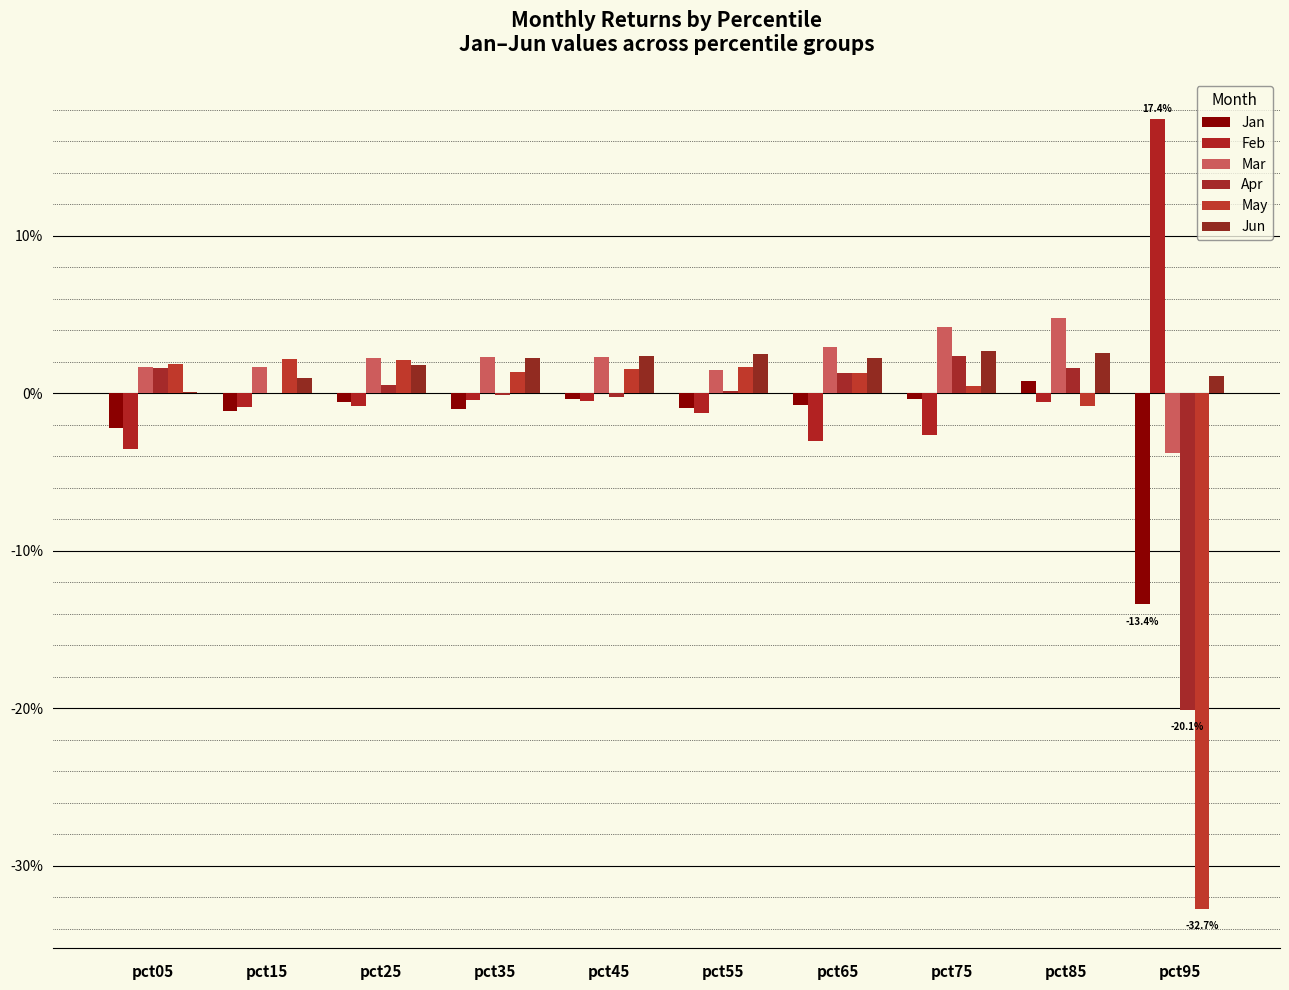

Is the value of Feb at pct15 greater than the value of Mar at pct65?

No